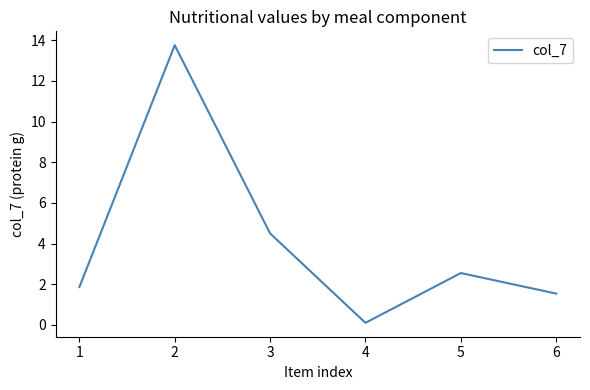

How many values are below 2?

3